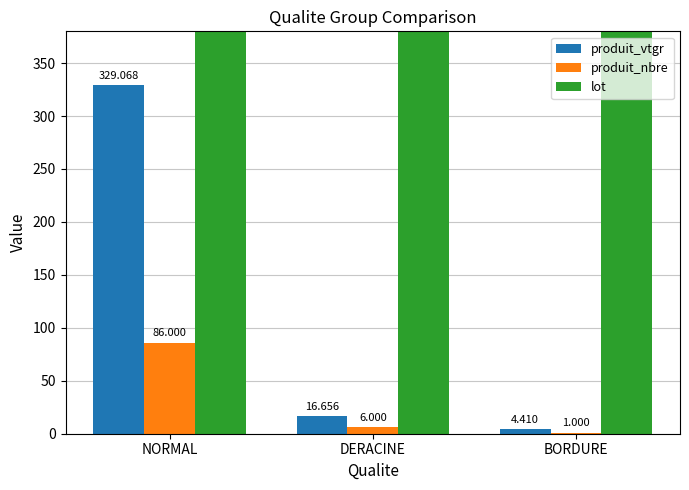

Between DERACINE and BORDURE, which series saw the biggest shift?

produit_vtgr